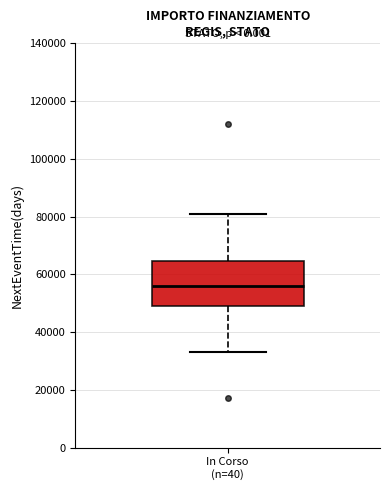

Read this box plot against the y-axis: the position of the median line, the range covered by the box, and the ends of both whiskers. The values are not printed on the chart, so give them approximately, as read against the axis.

median 56000, box 50000 to 64000, whiskers 32000 to 80000